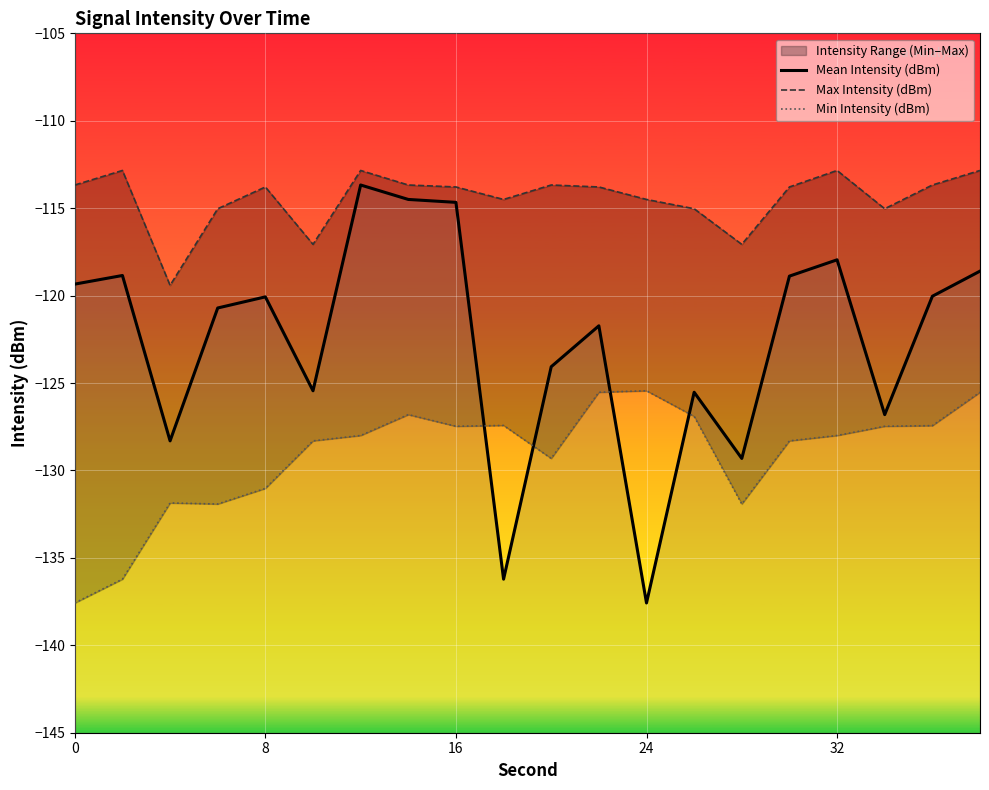

Rank the series by their average value, from lowest to highest.

Min Intensity (dBm), Mean Intensity (dBm), Max Intensity (dBm)